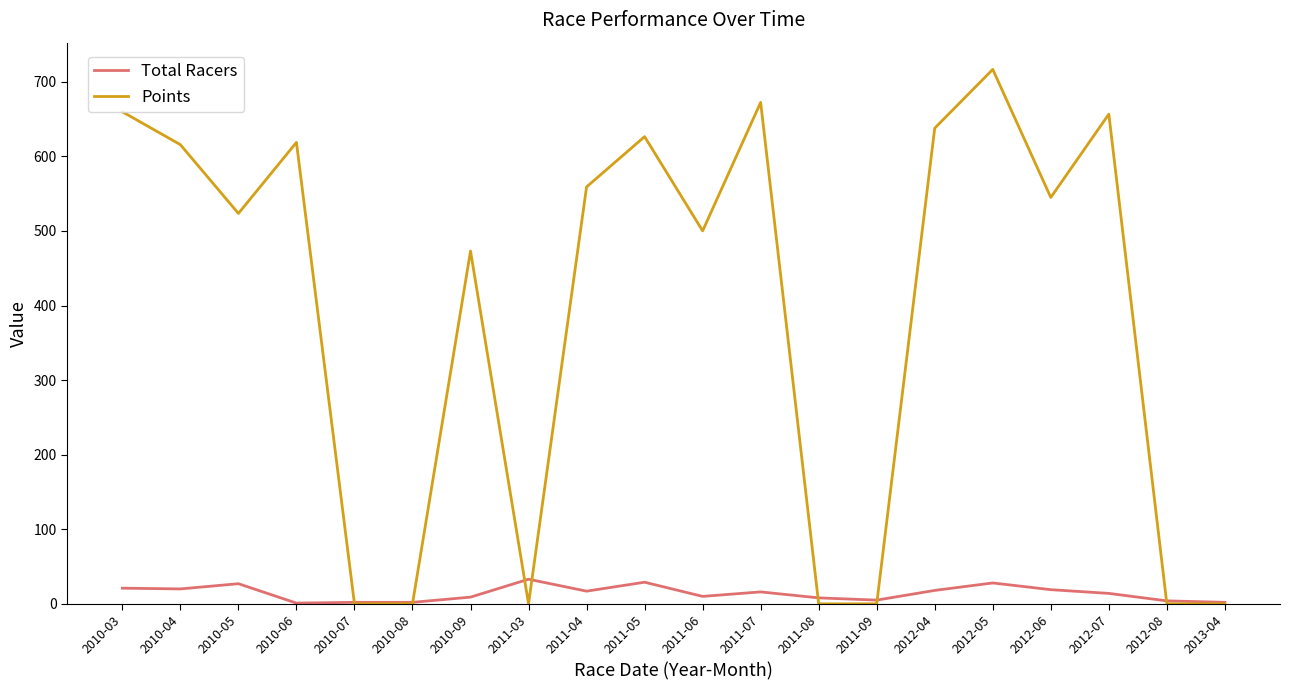

Where is the first local minimum for Points?

2010-05